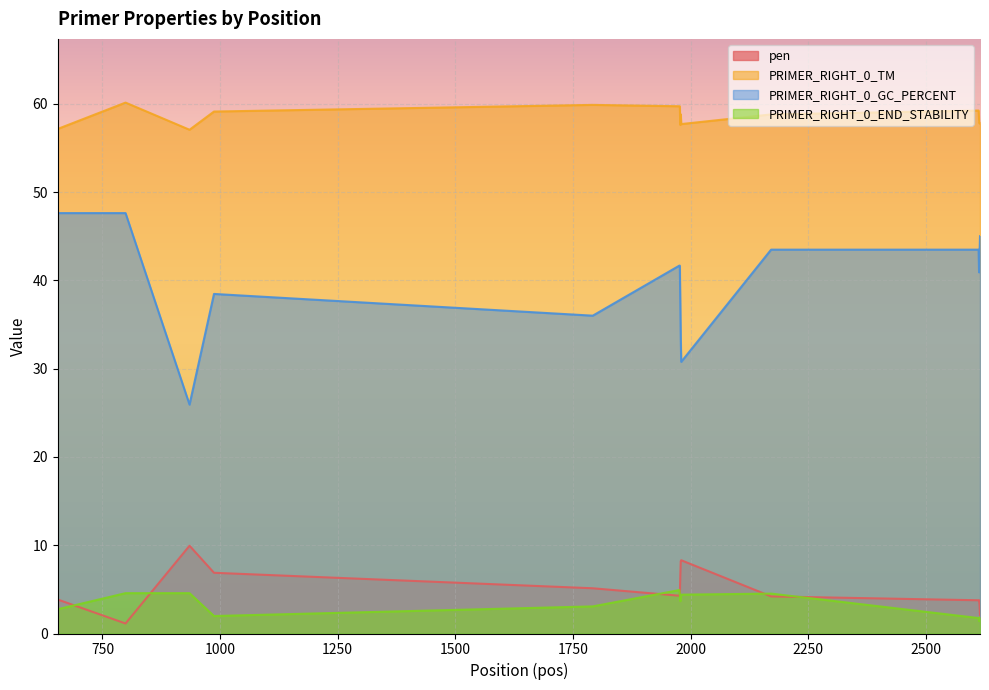

What is the greatest value displayed?

60.1